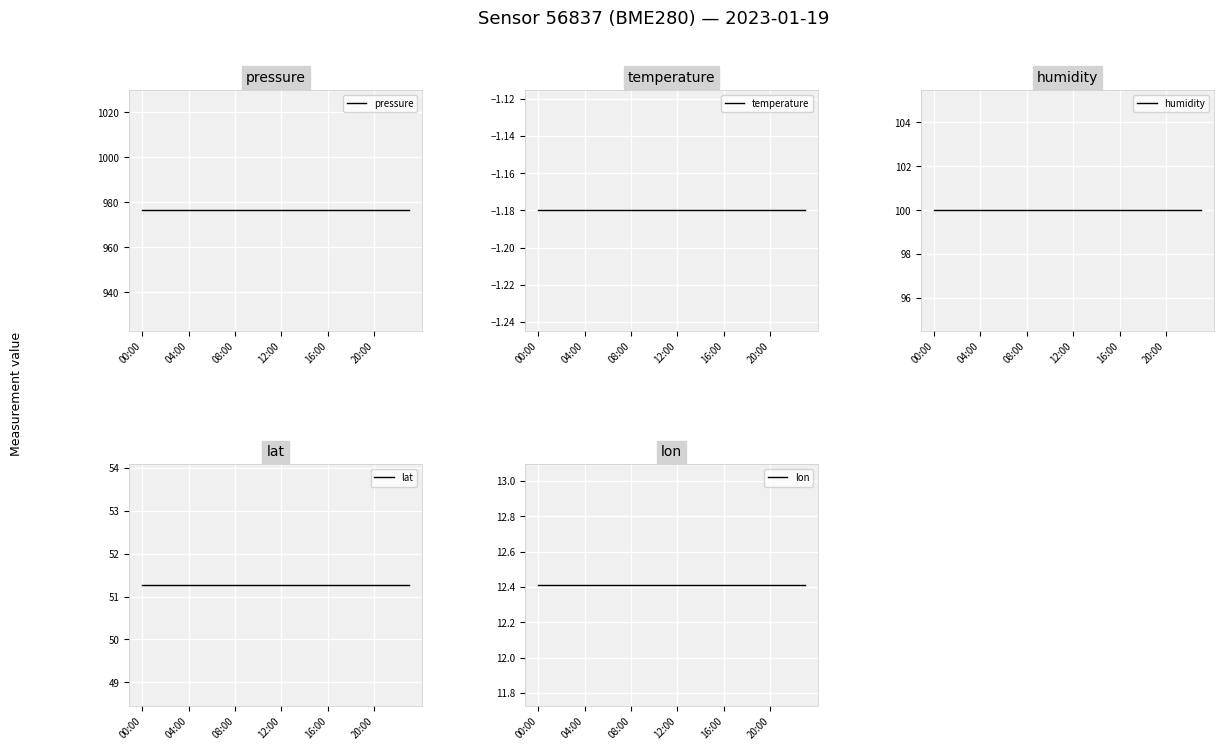

List the series in order of their peak value, lowest first.

temperature, lon, lat, humidity, pressure